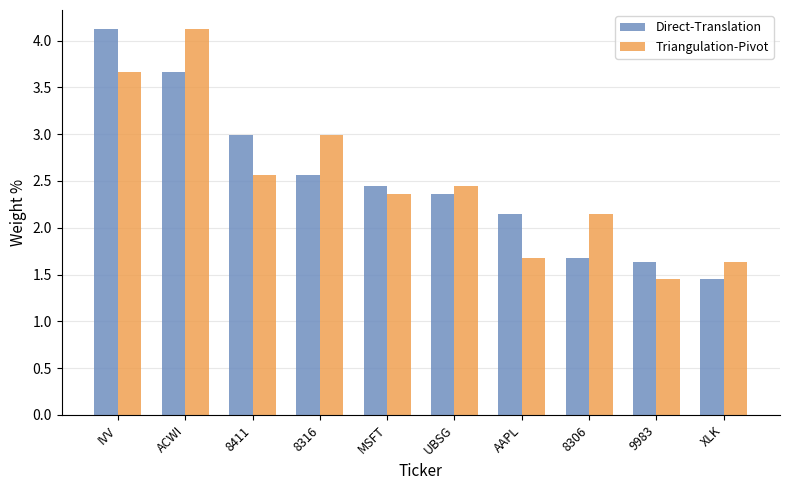

Where is Triangulation-Pivot nearest to the value 2?

8306